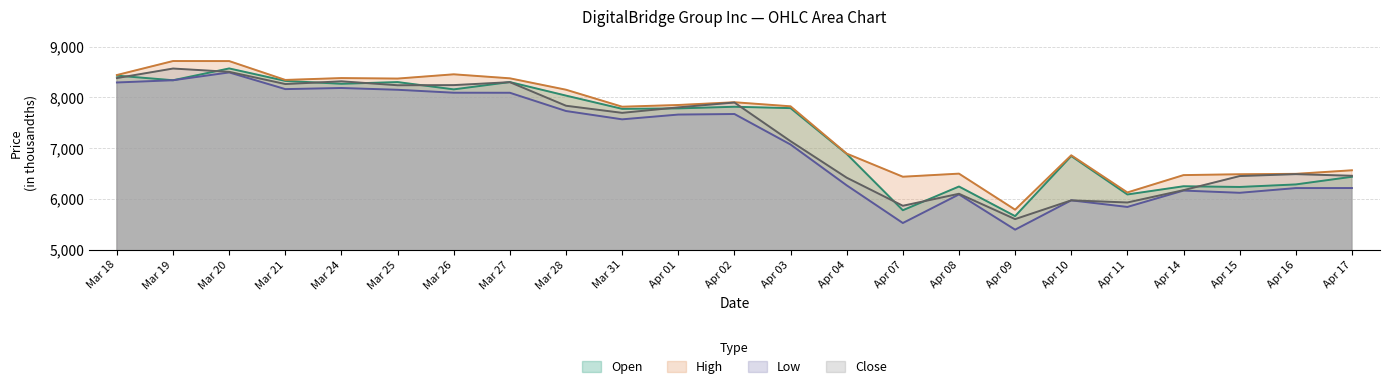

How many lines are shown in the chart?

4